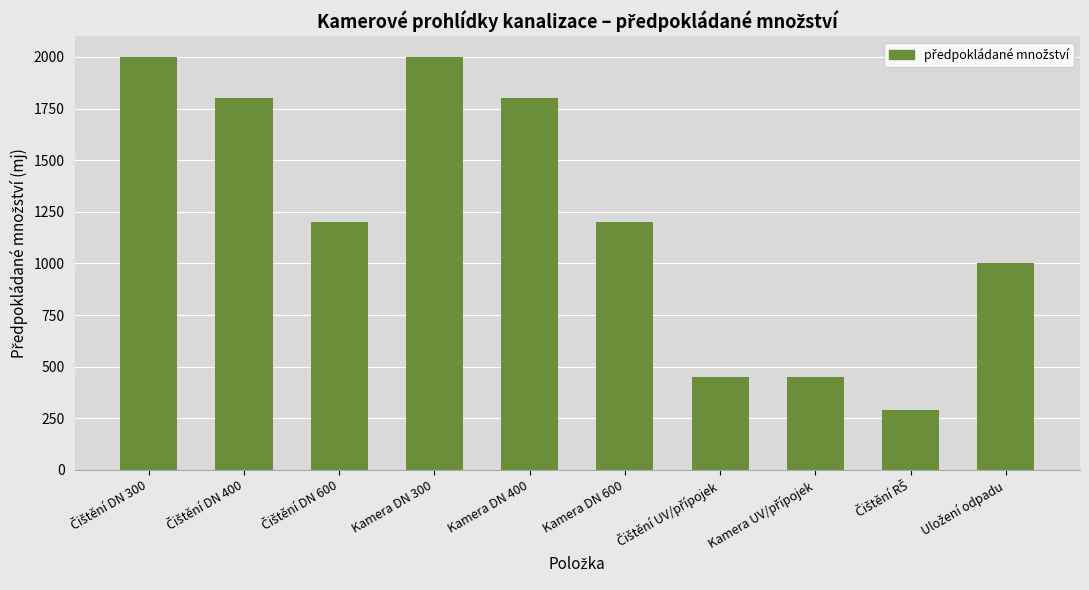

What is the difference between the maximum and second lowest values?

1550